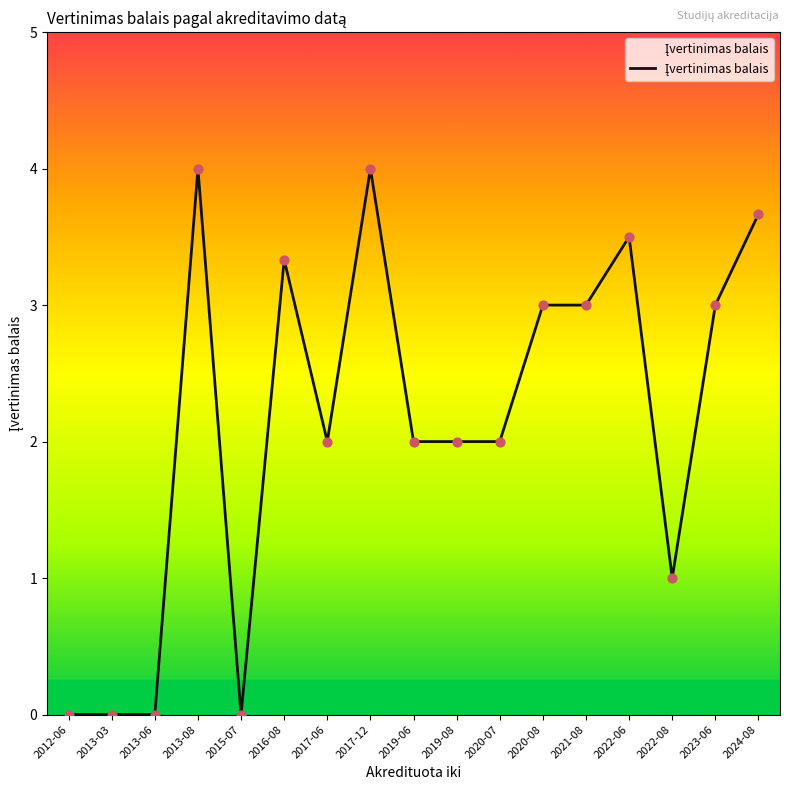

Approximately how many times larger is the value at 2021-08 compared to 2017-06?

1.5